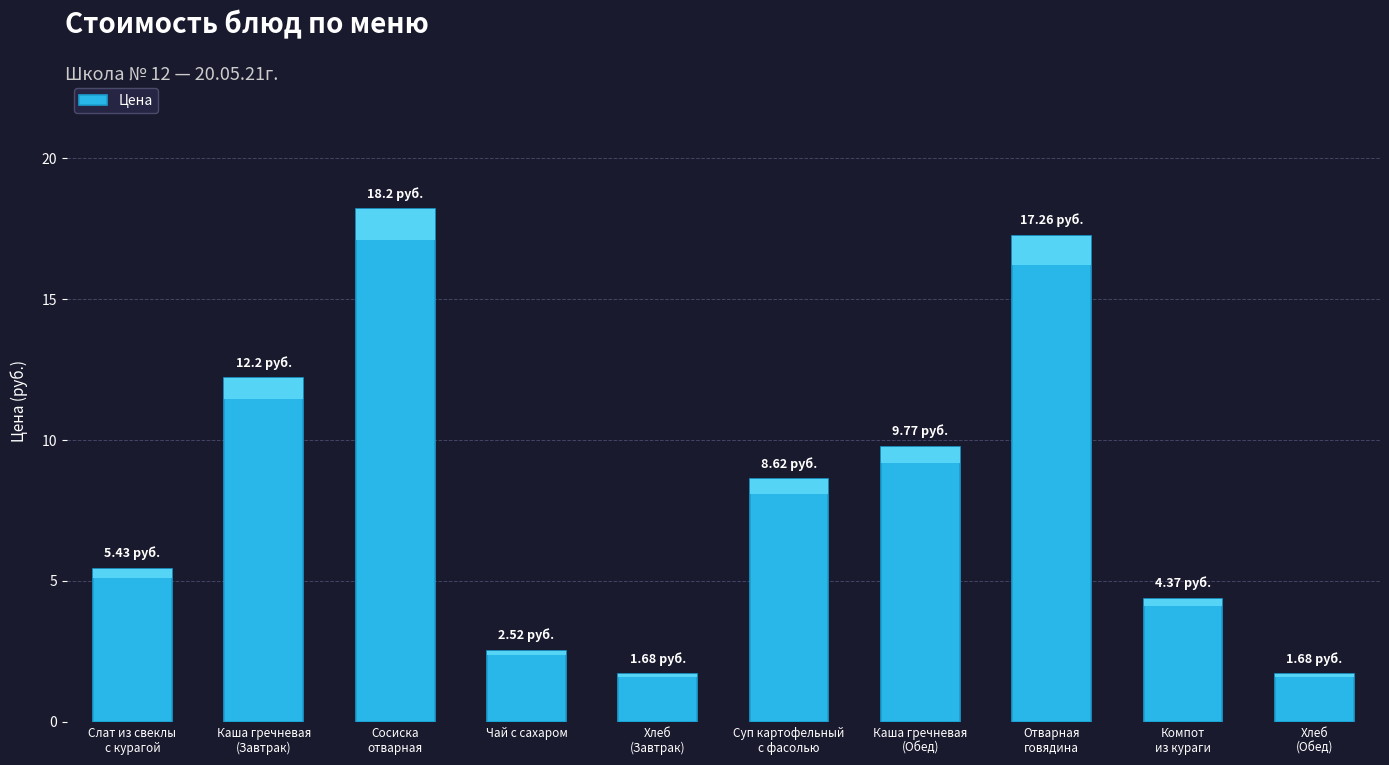

Reading right to left, list all the values displayed in this chart.

Хлеб
(Обед)=1.7	Компот
из кураги=4.4	Отварная
говядина=17.3	Каша гречневая
(Обед)=9.8	Суп картофельный
с фасолью=8.6	Хлеб
(Завтрак)=1.7	Чай с сахаром=2.5	Сосиска
отварная=18.2	Каша гречневая
(Завтрак)=12.2	Слат из свеклы
с курагой=5.4